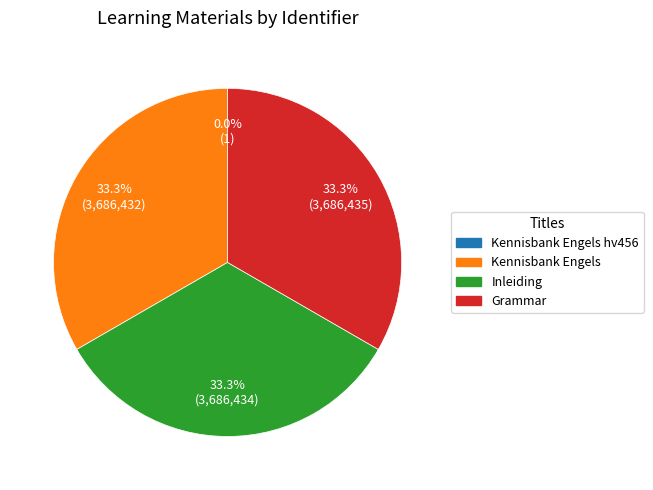

To the nearest percent, what is the average slice percentage?

25%